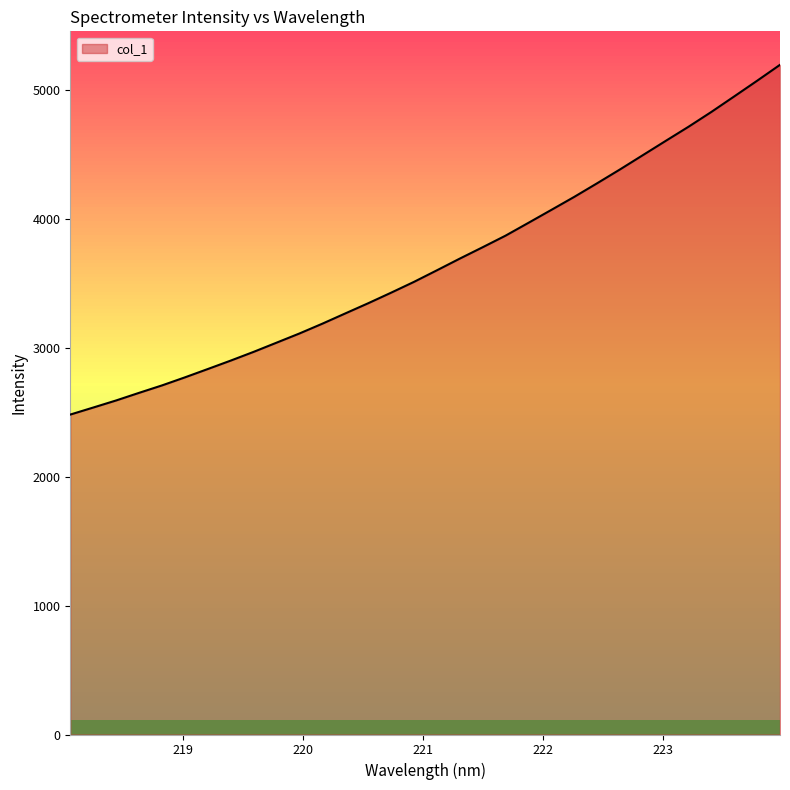

What is the minimum value shown in the chart?

2480.3